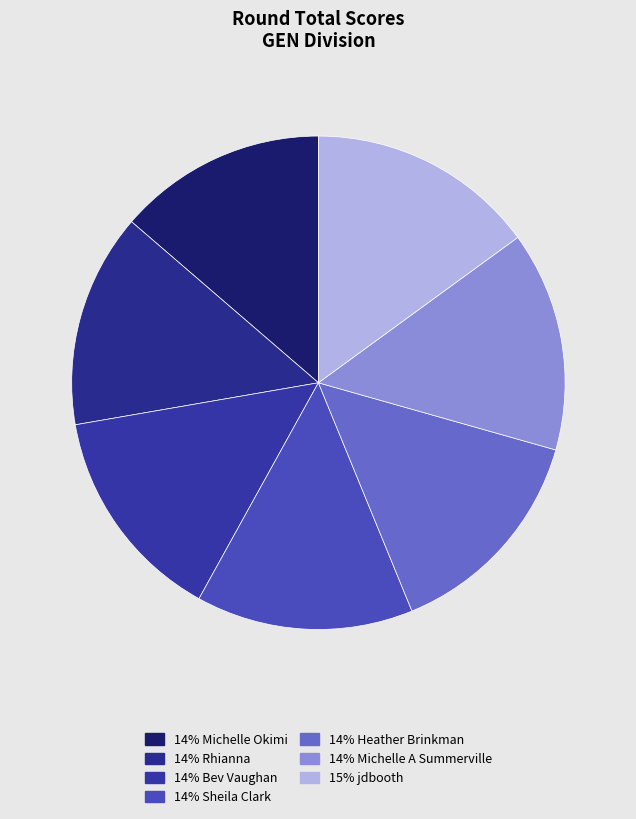

Count the number of slices in the pie.

7